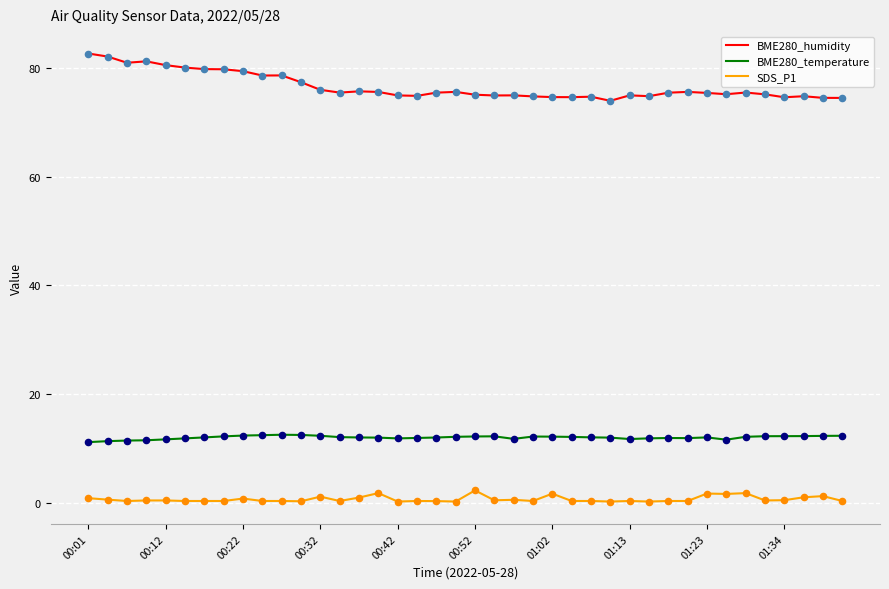

What are all the series names shown in the legend?

BME280_humidity, BME280_temperature, SDS_P1